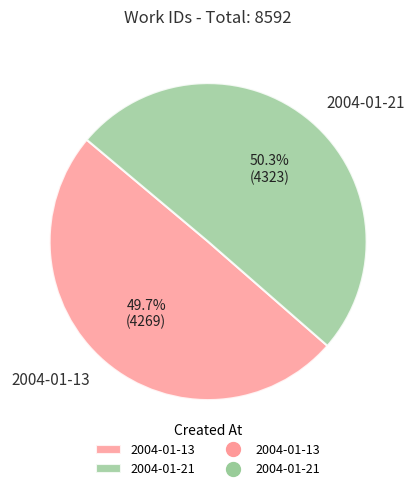

Between 2004-01-21 and 2004-01-13, which is larger?

2004-01-21